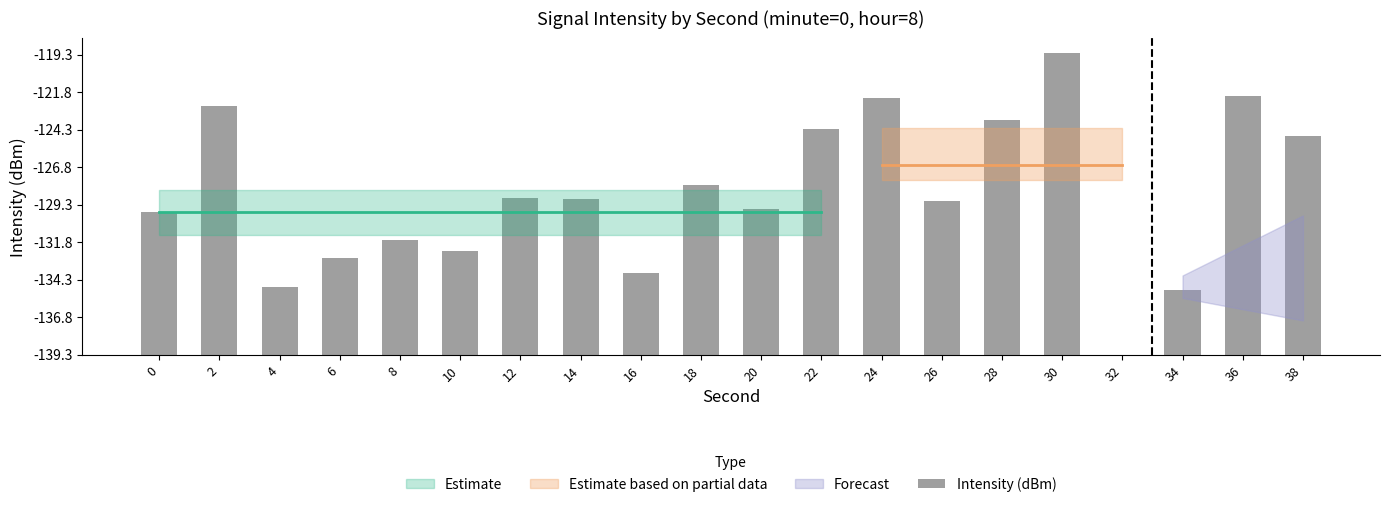

What is the change in value from 12 to 24?

+6.7